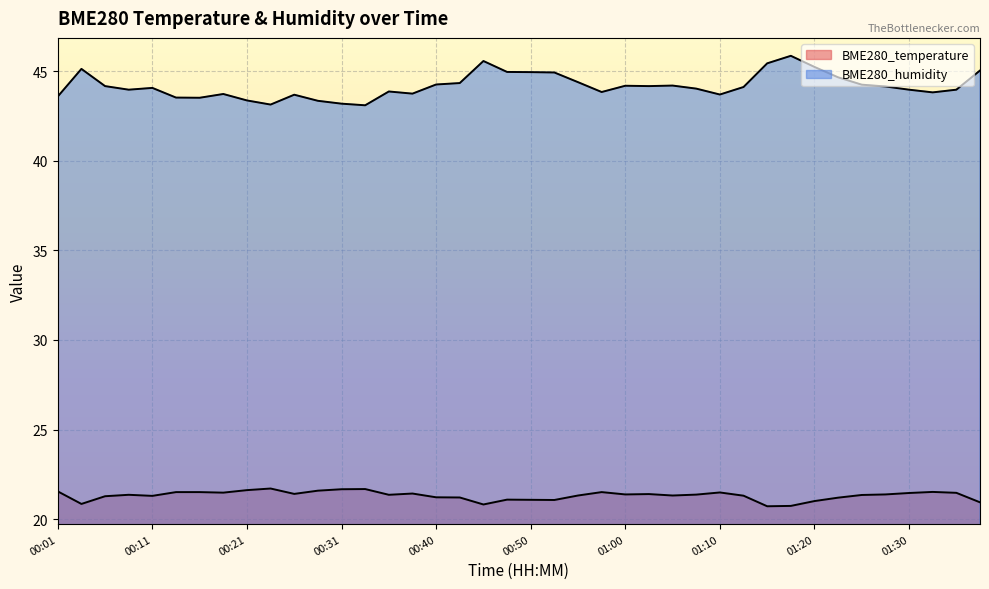

At which category is the sum across all series the highest?

01:17